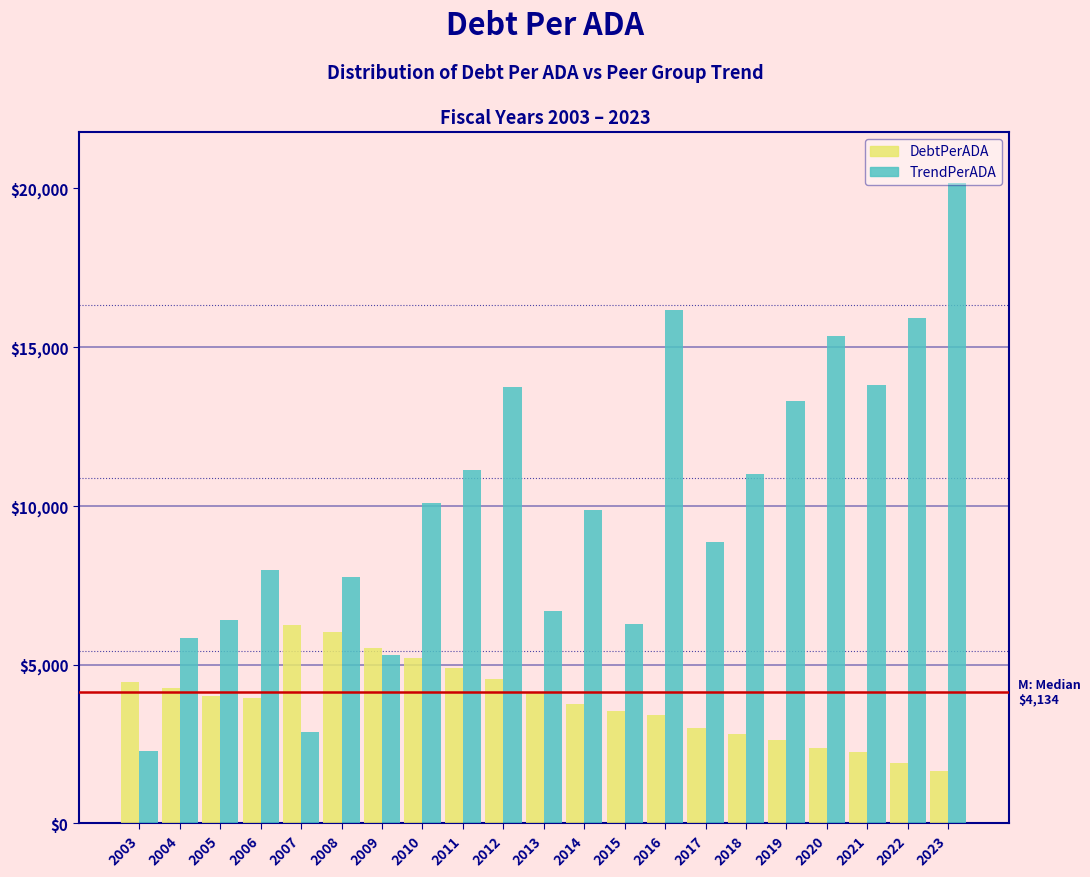

What is the difference between the maximum and second lowest values in the DebtPerADA series?

4331.0